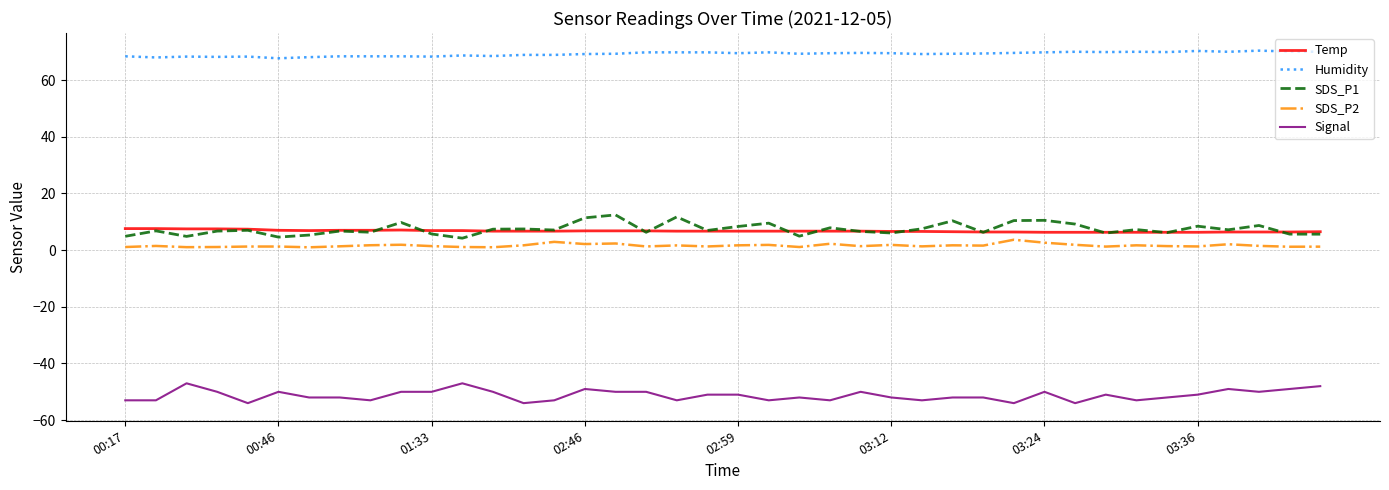

True or false: Temp and Humidity intersect in this chart.

False